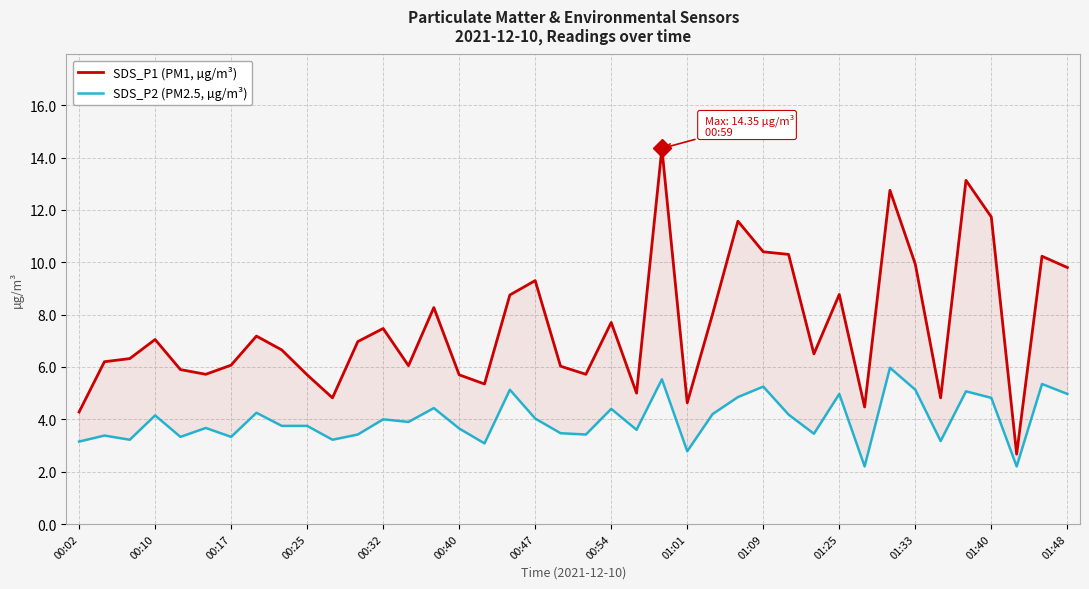

What is the difference between the maximum and minimum values in the SDS_P1 (PM1, µg/m³) series?

11.7